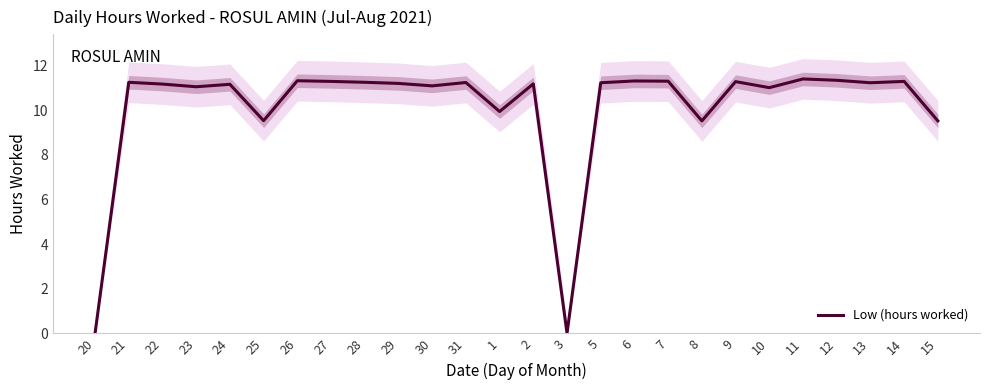

What is the value of the 26th point from the left?

9.5